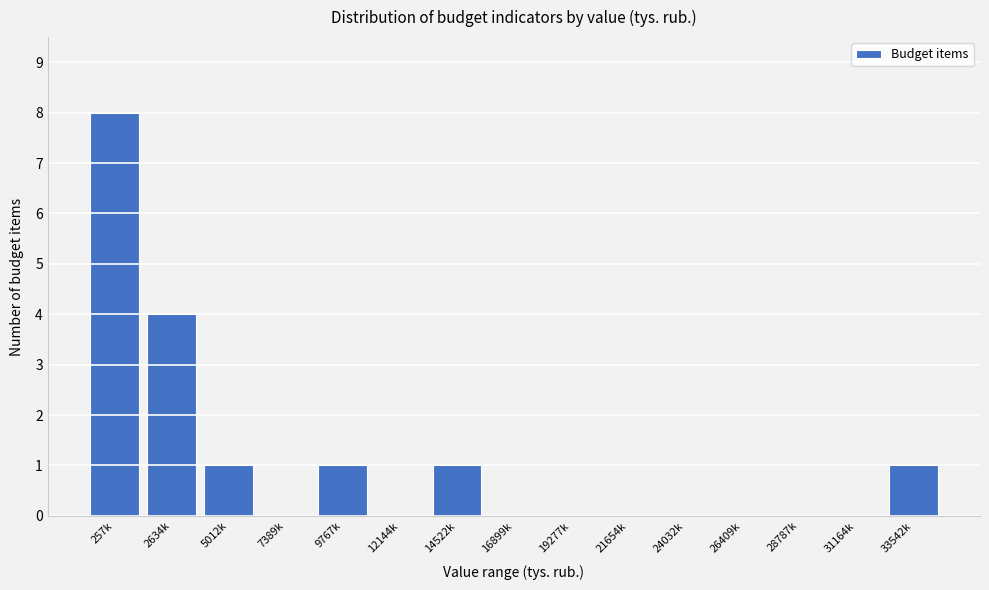

Reading left to right, list all the values displayed in this chart.

257k=8	2634k=4	5012k=1	7389k=0	9767k=1	12144k=0	14522k=1	16899k=0	19277k=0	21654k=0	24032k=0	26409k=0	28787k=0	31164k=0	33542k=1